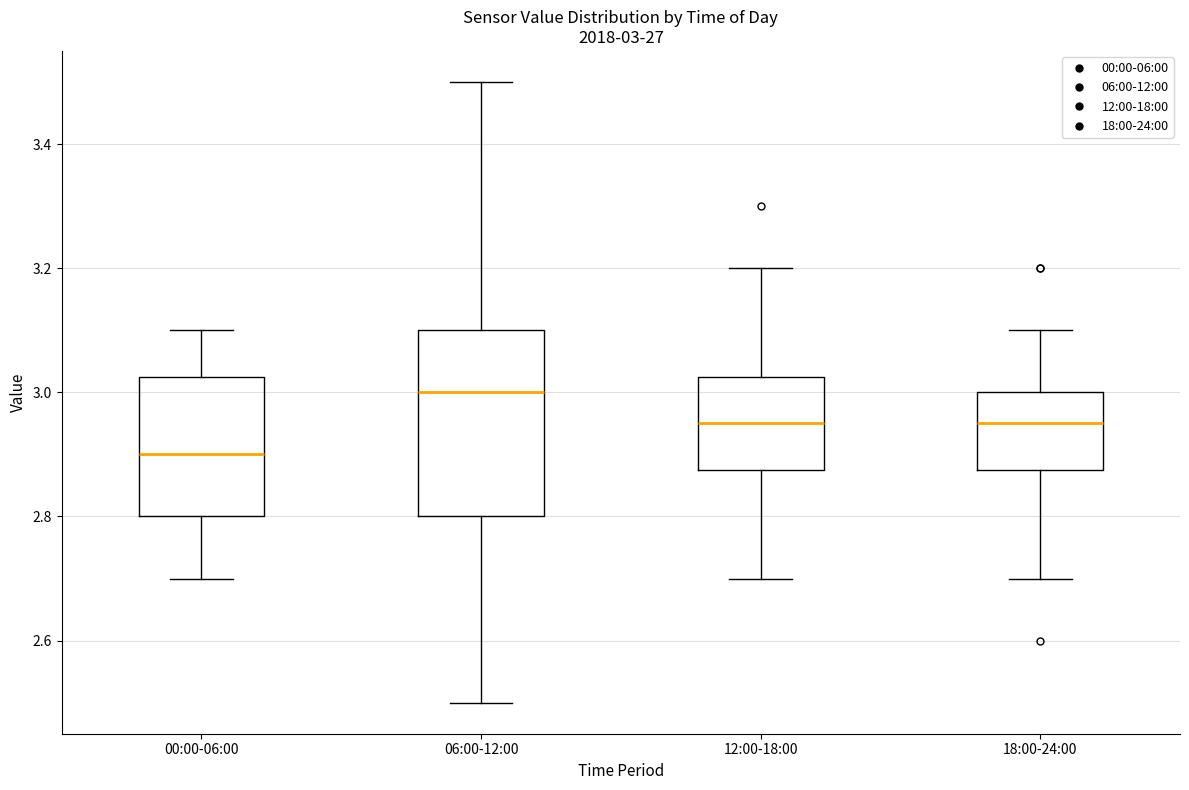

Which box is the tallest, from its lower edge to its upper edge?

06:00-12:00